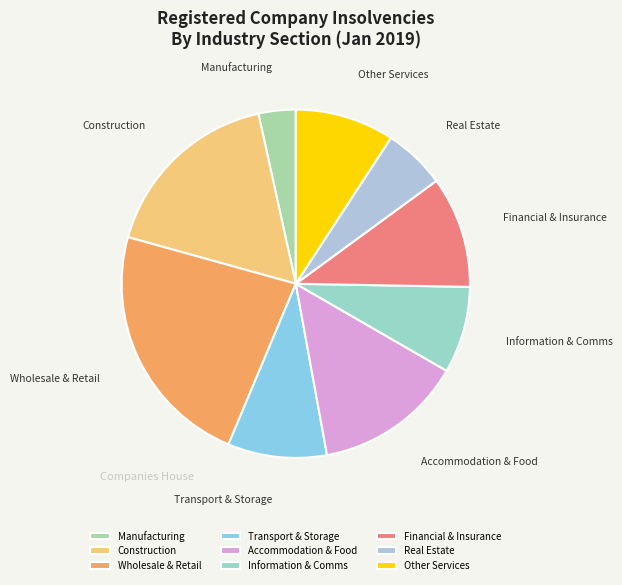

The Transport & Storage slice represents 19% of the pie. True or false?

False